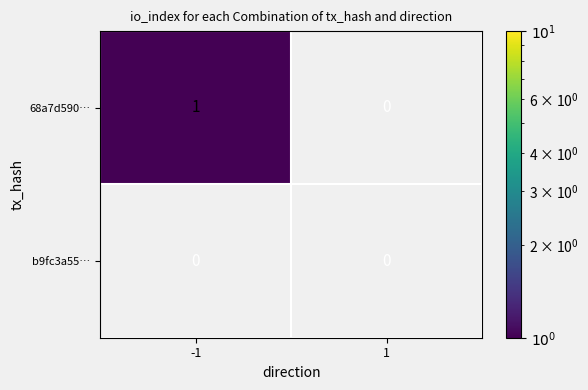

What is the maximum value shown in the chart?

1